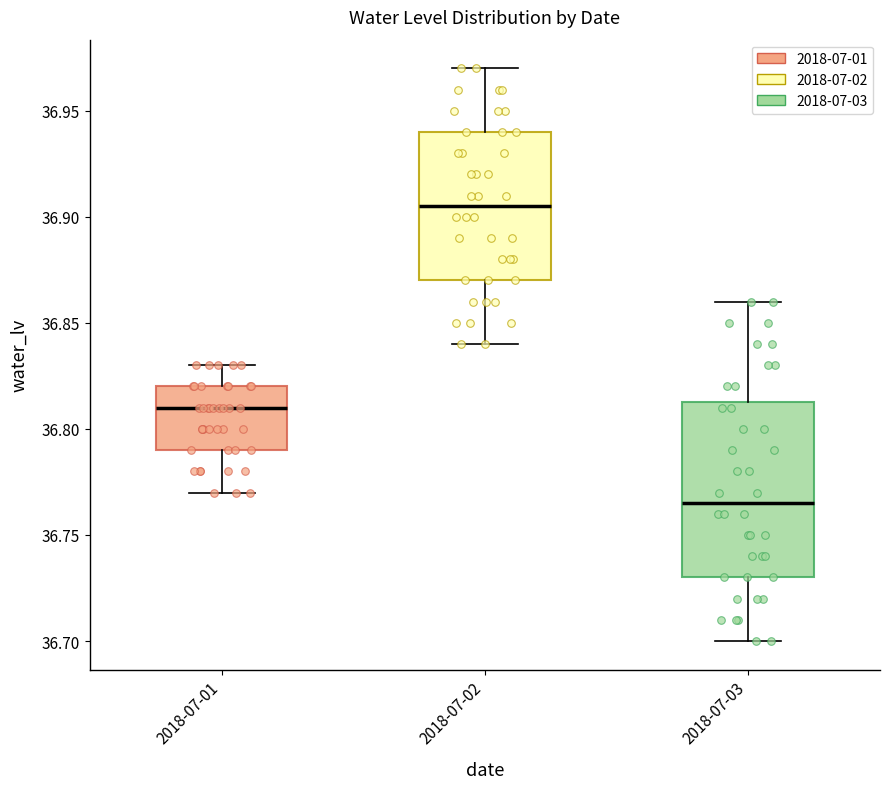

Where does the upper whisker of the box for 2018-07-02 end on the y-axis? The values are not printed on the chart, so give them approximately, as read against the axis.

36.970